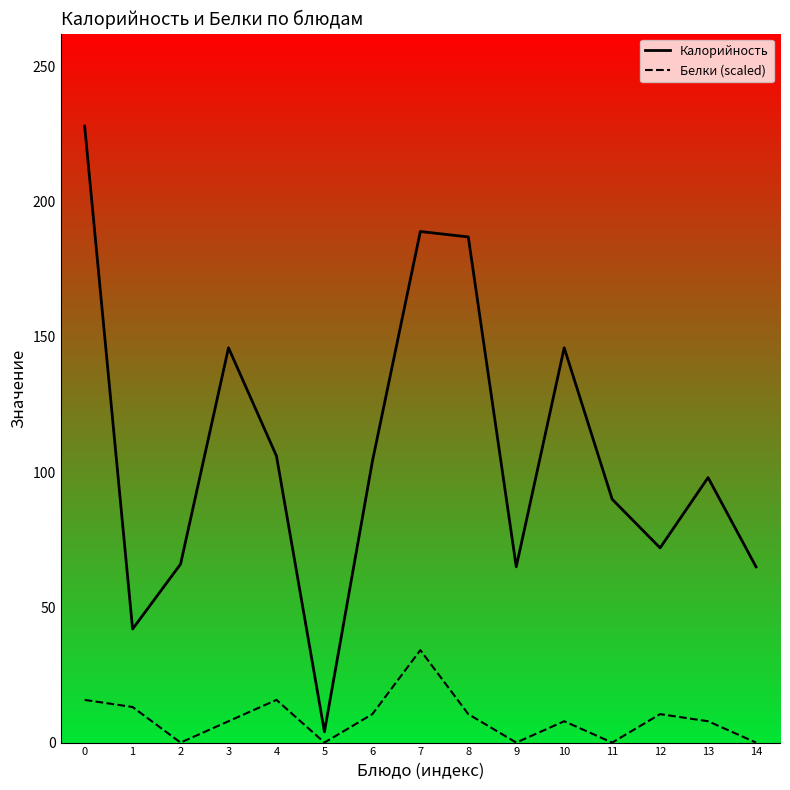

Which series has the largest total across all categories?

Калорийность